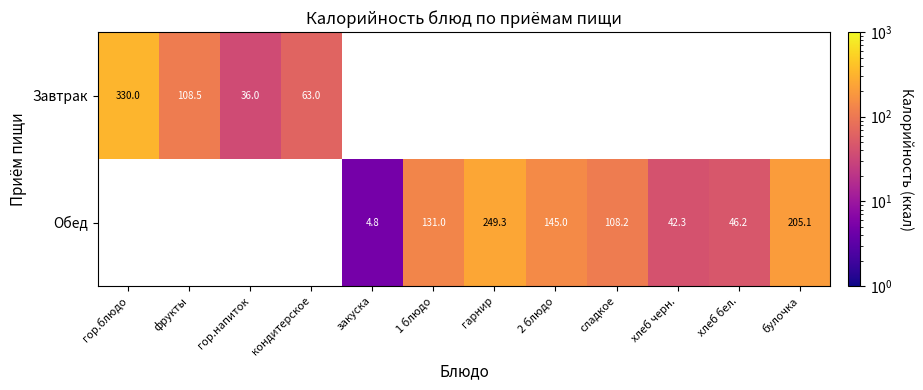

Which category has the highest value across all series?

гор.блюдо